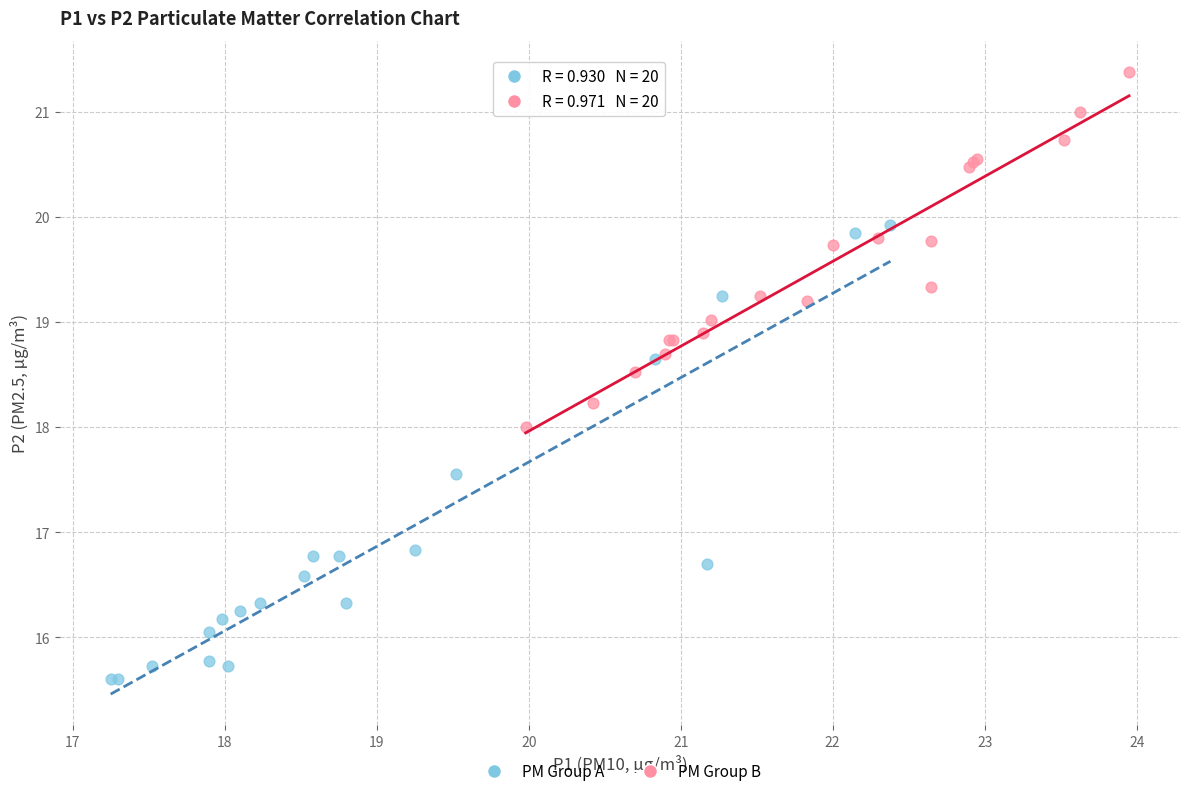

Which series reaches the minimum Y coordinate?

PM Group A